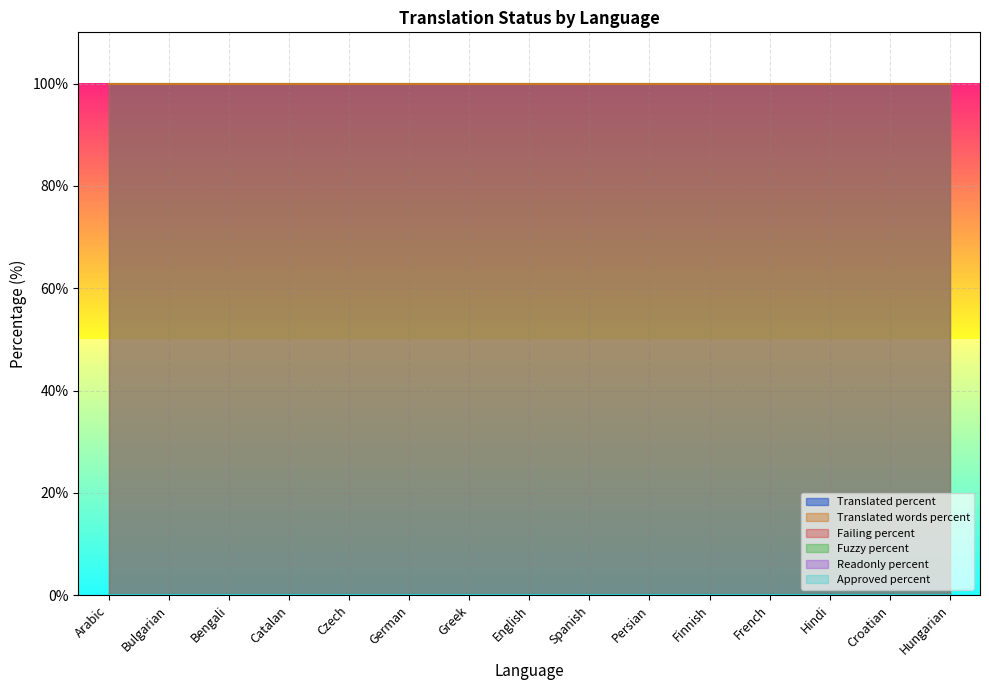

Which label corresponds to the smallest value in the chart?

Arabic